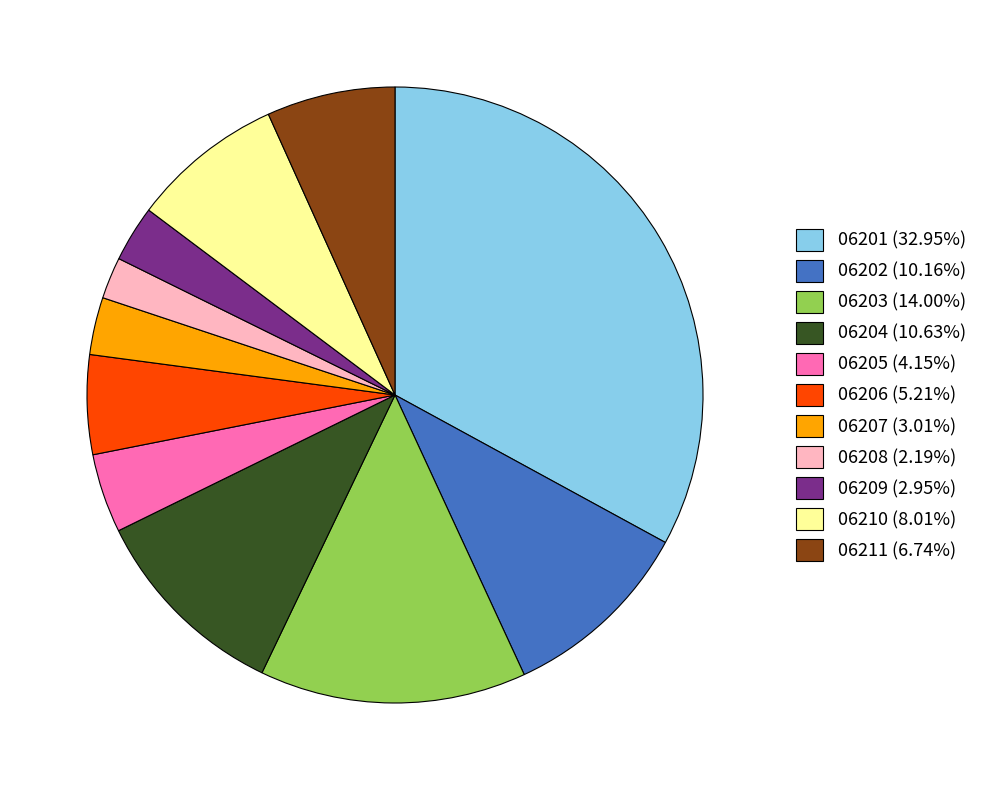

Combined, do 06207 and 06204 account for over 50%?

No